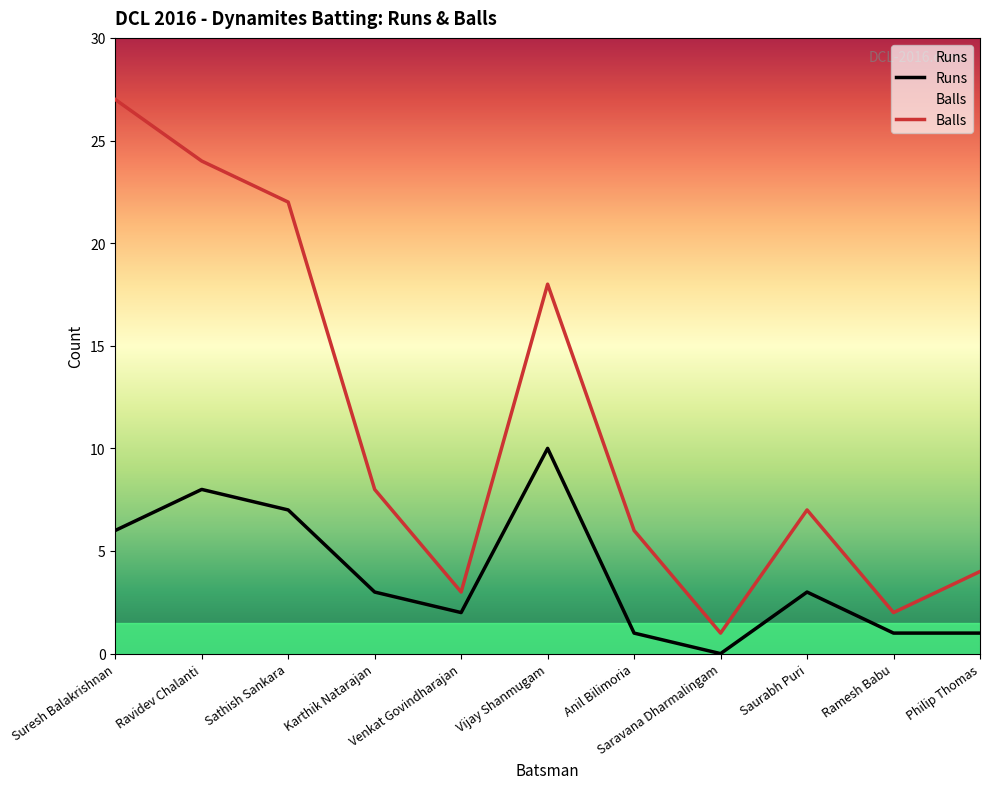

What is the difference between the highest and lowest values at Karthik Natarajan?

5